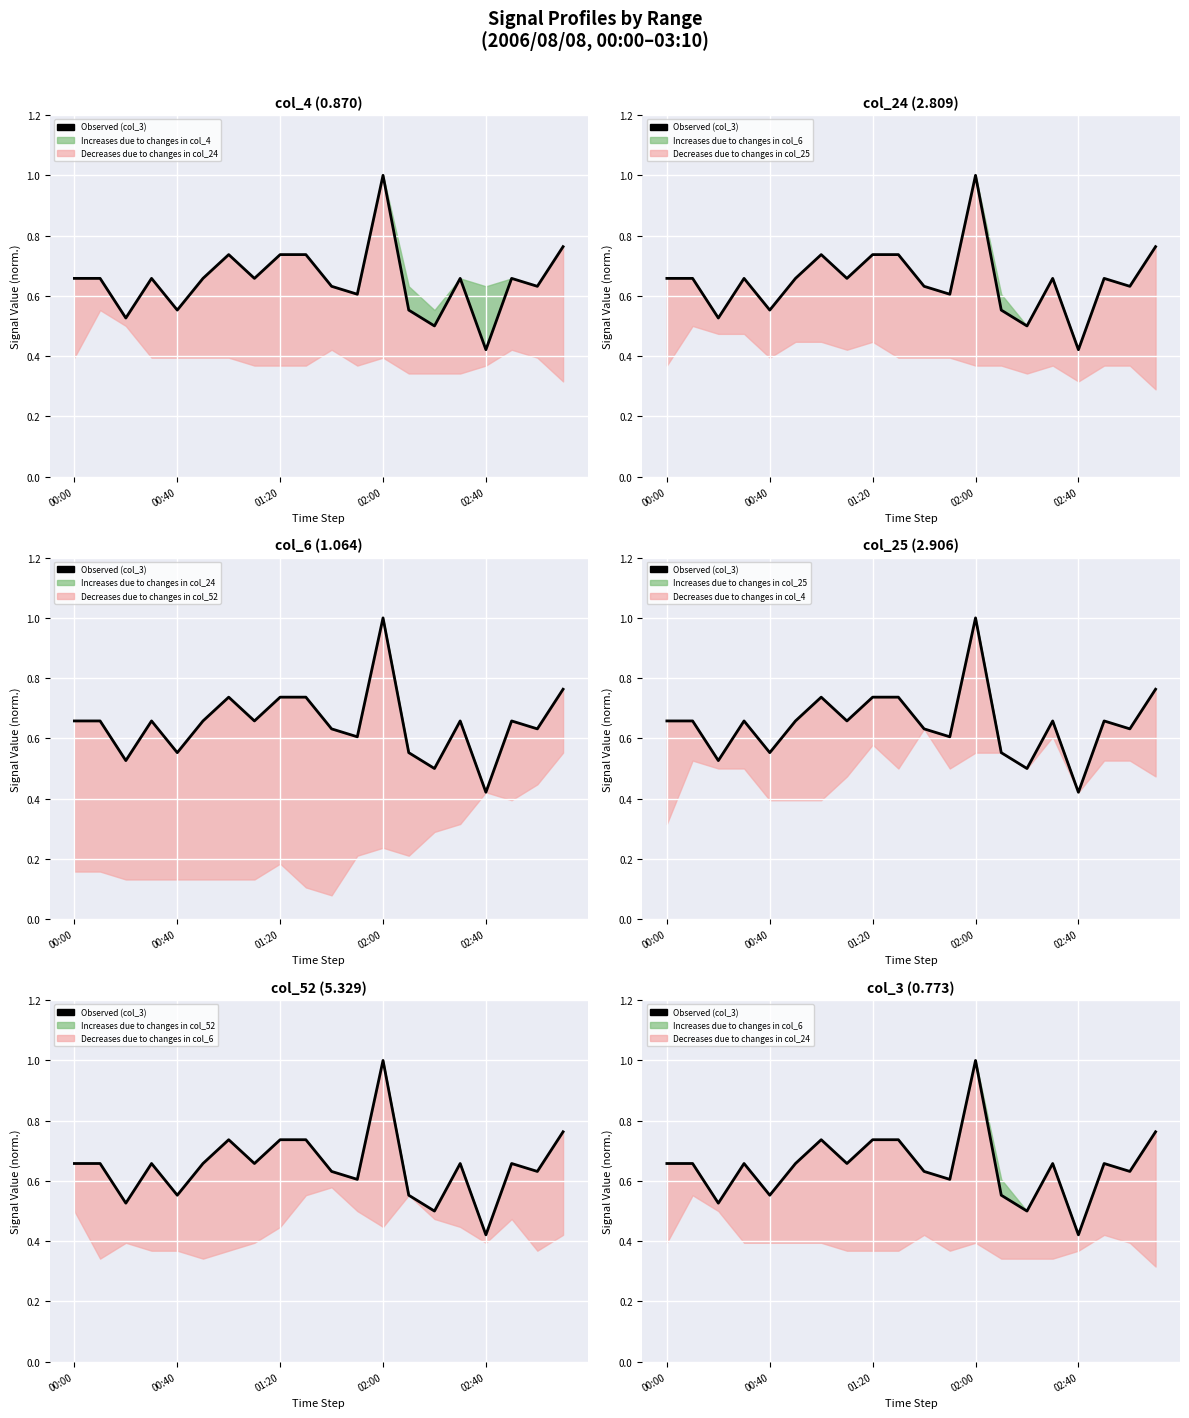

How many values are between 0 and 1?

20